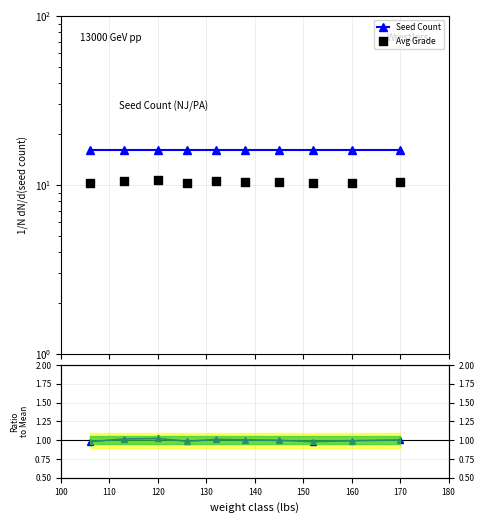

At which category is the sum across all series the highest?

120